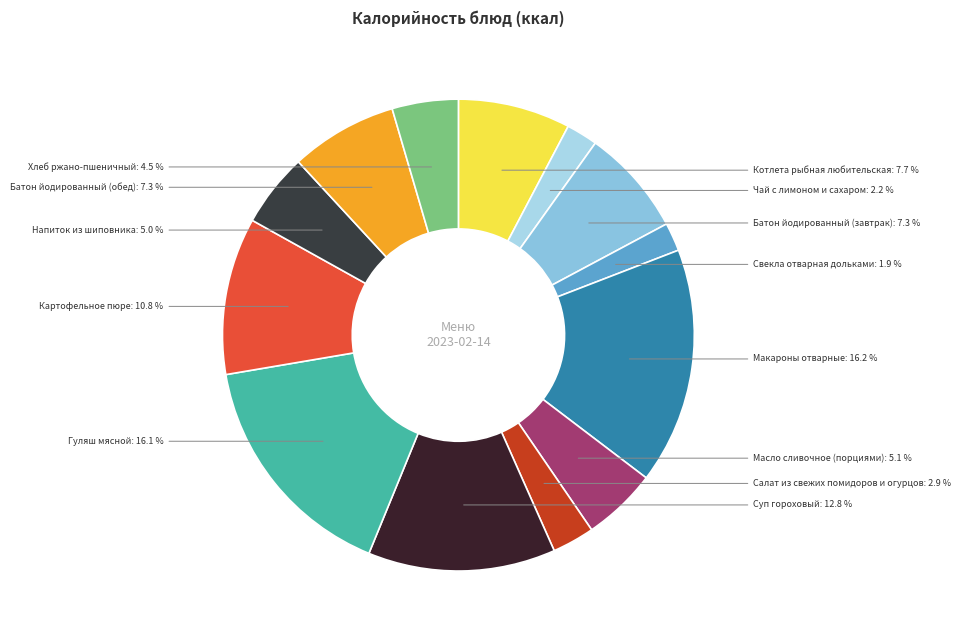

Does Котлета рыбная любительская represent more than half of the total?

No